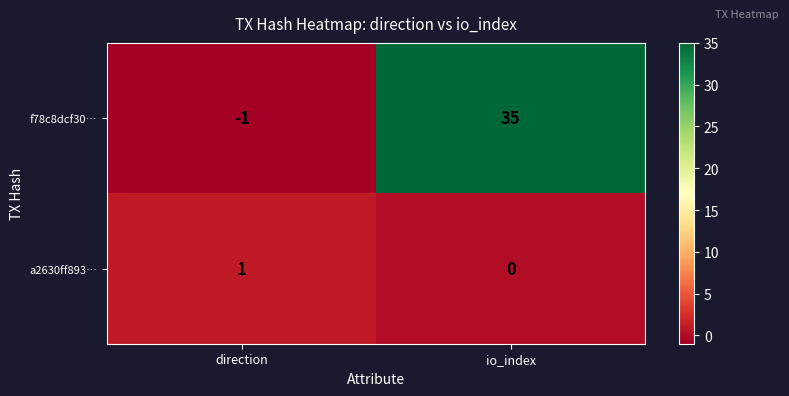

Count the number of data series in this chart.

2